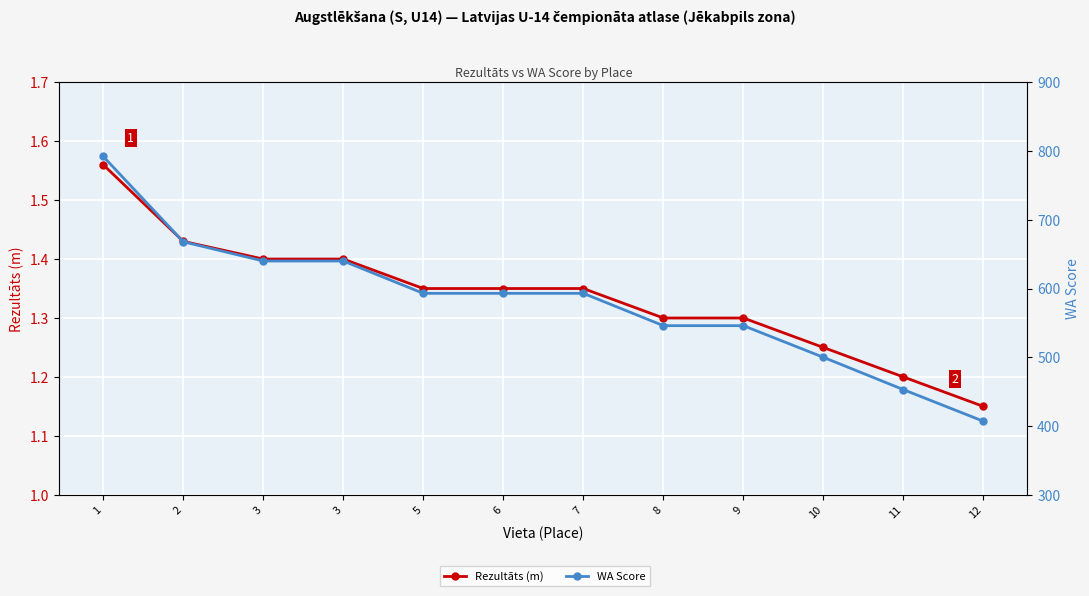

Rank the series at 9 from highest to lowest value.

WA Score, Rezultāts (m)